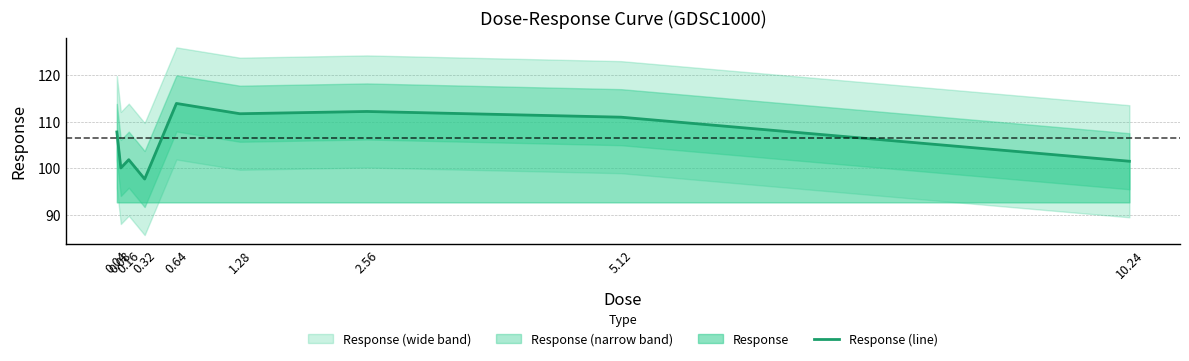

What is the label of the 9th point from the right?

0.04